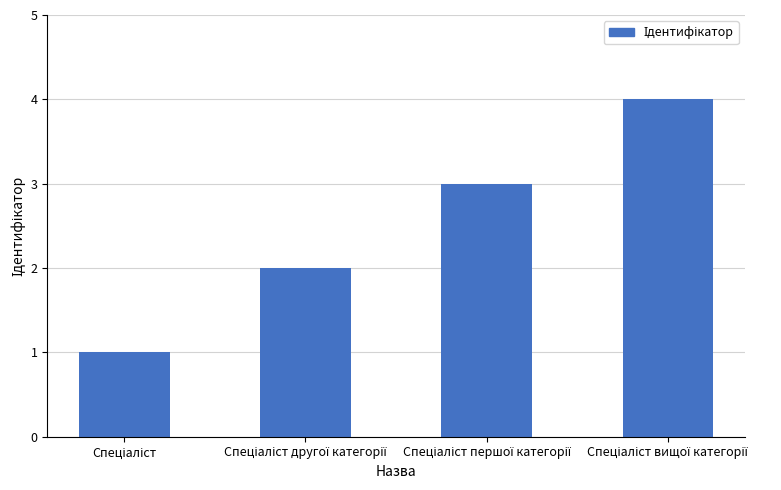

Does the chart contain any negative values?

No